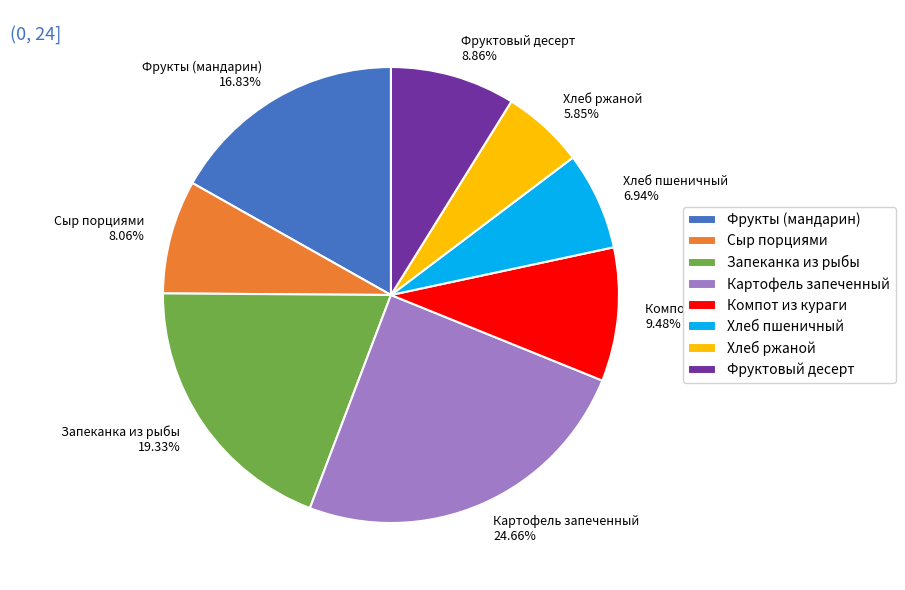

The Запеканка из рыбы slice represents 19% of the pie. True or false?

True